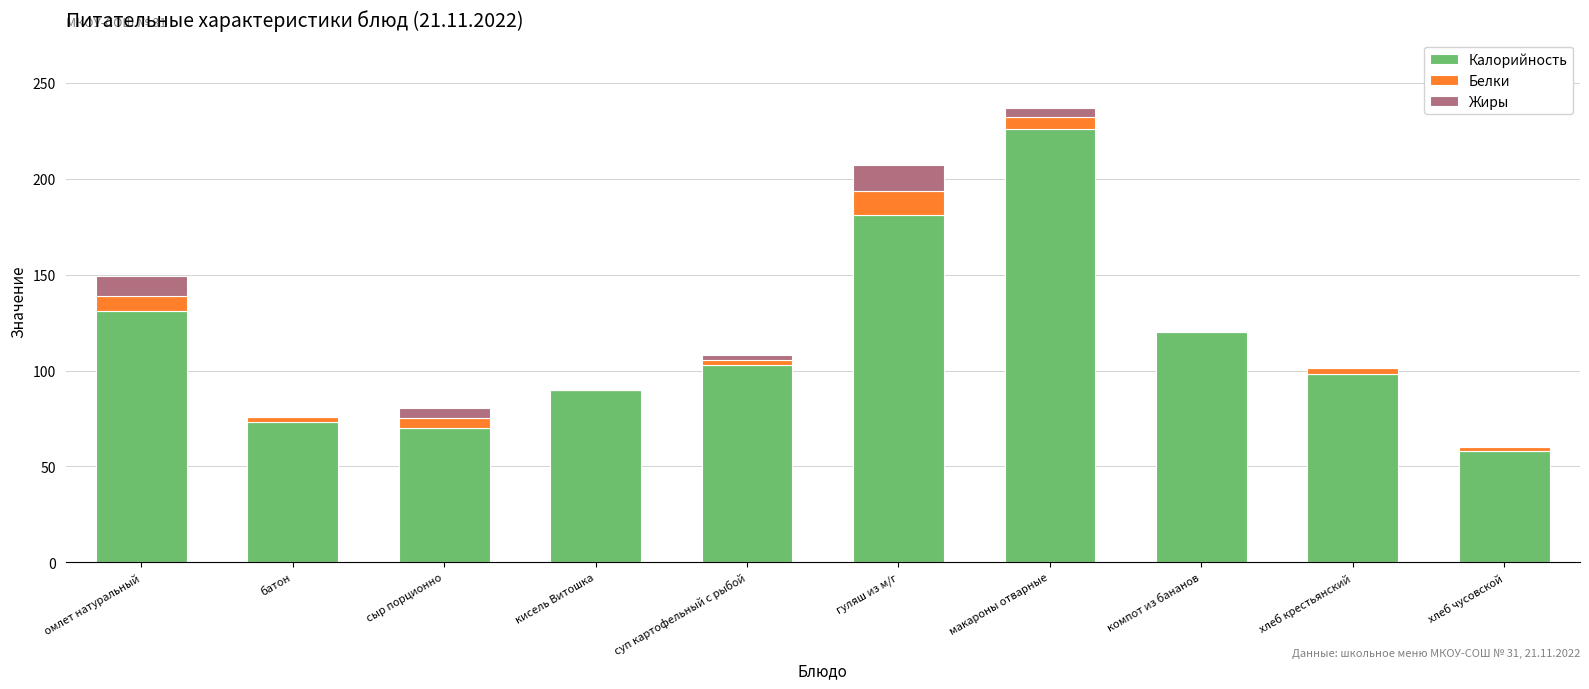

The value of Калорийность at компот из бананов is 120.0. True or false?

True